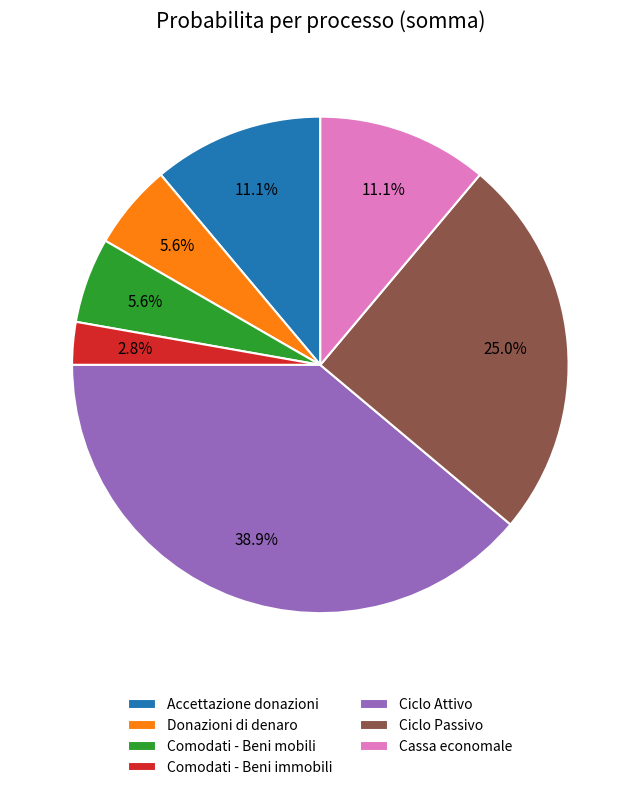

Does Comodati - Beni mobili represent more than half of the total?

No